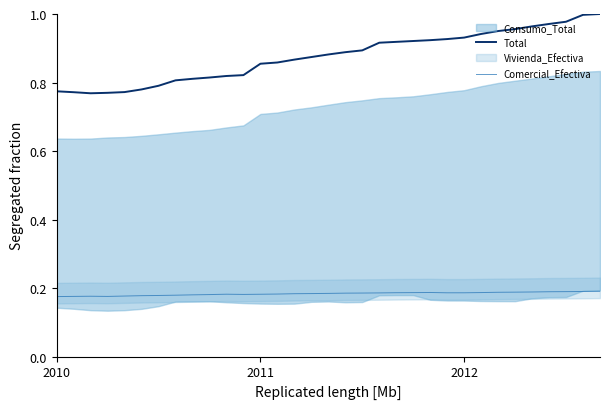

What position from the left is 28?

29